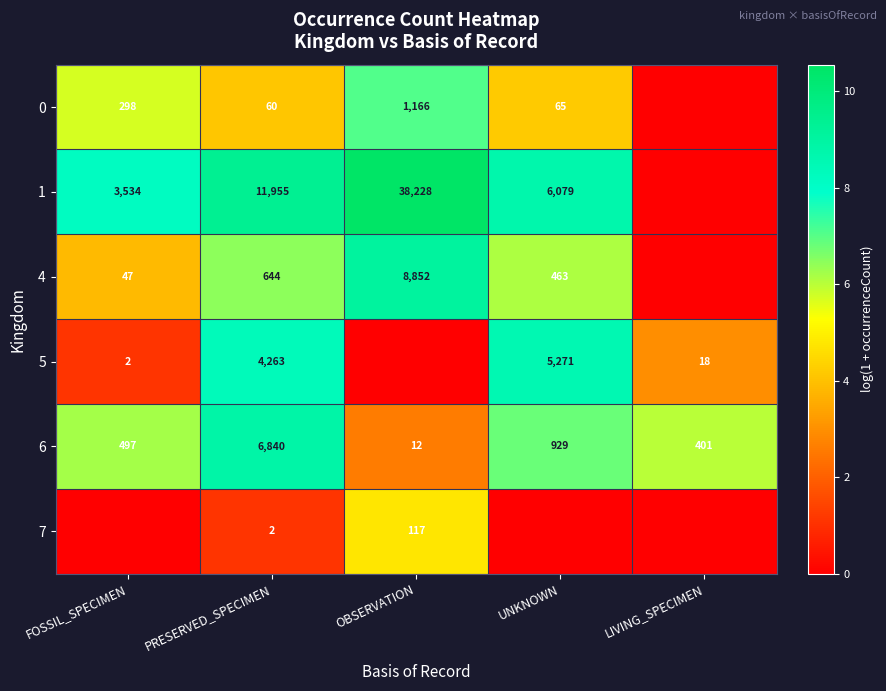

Is it true that 5 equals 2 at FOSSIL_SPECIMEN?

True